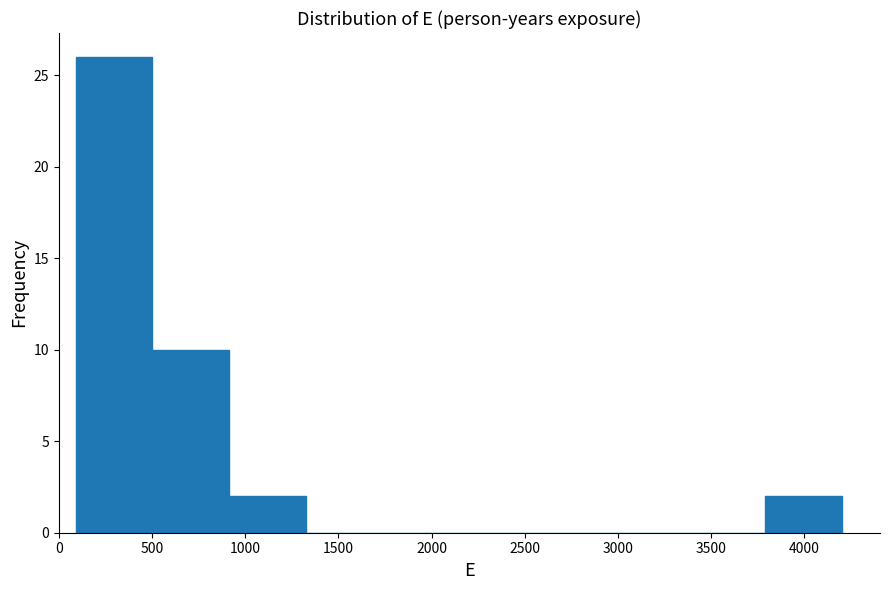

Over which range of the x-axis is the bar tallest?

100 to 500